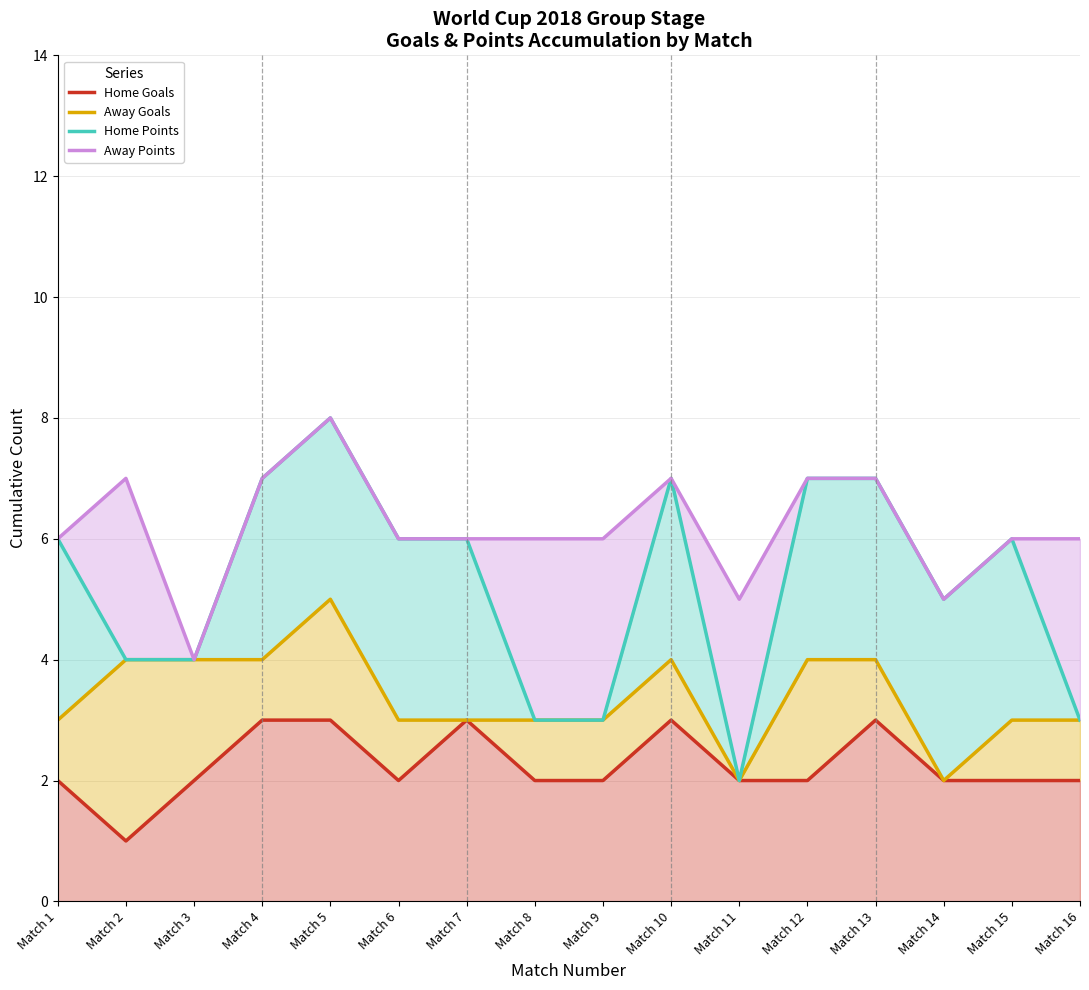

True or false: Away Goals and Home Points intersect in this chart.

False